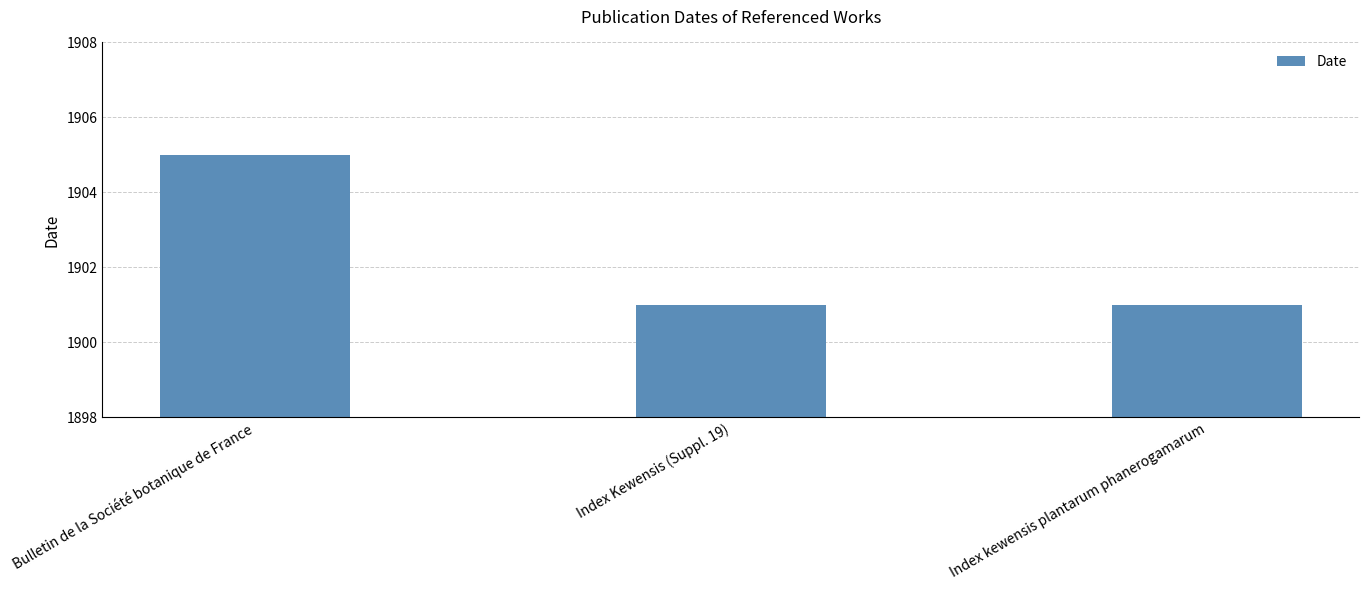

True or false: the data shows 583 at Index Kewensis (Suppl. 19).

False